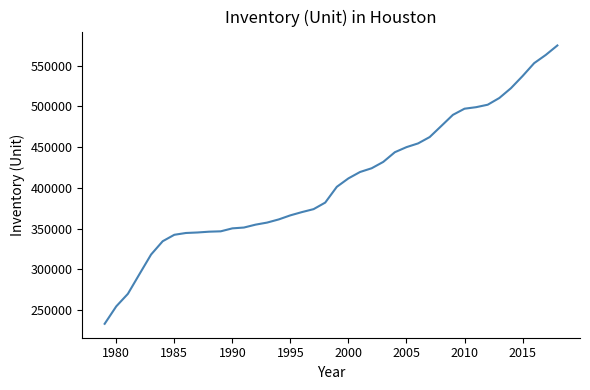

What is the minimum value shown in the chart?

233320